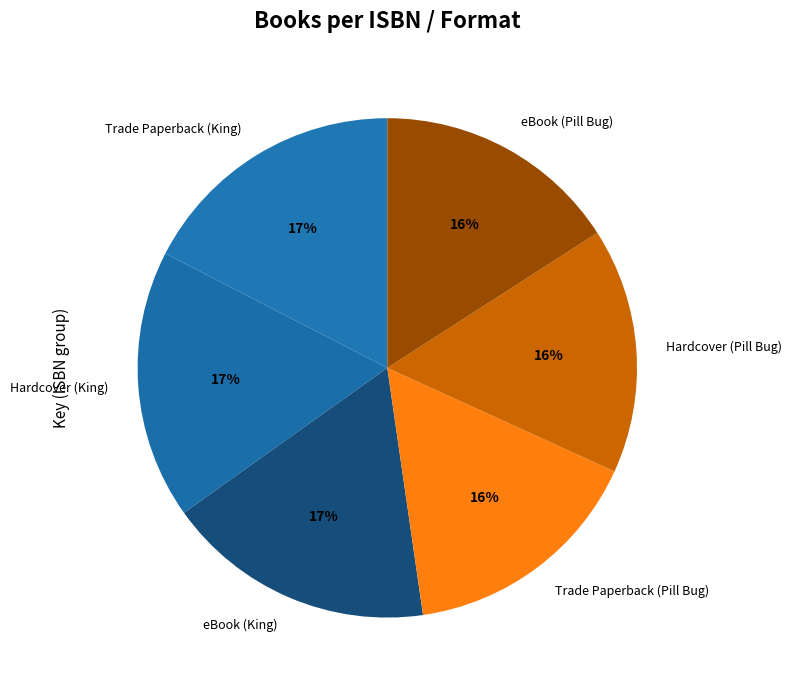

Do eBook (King) and eBook (Pill Bug) together represent more than half of the pie?

No